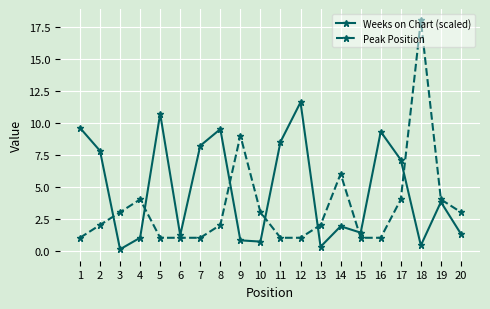

Between 2 and 13, which series saw the biggest shift?

Weeks on Chart (scaled)